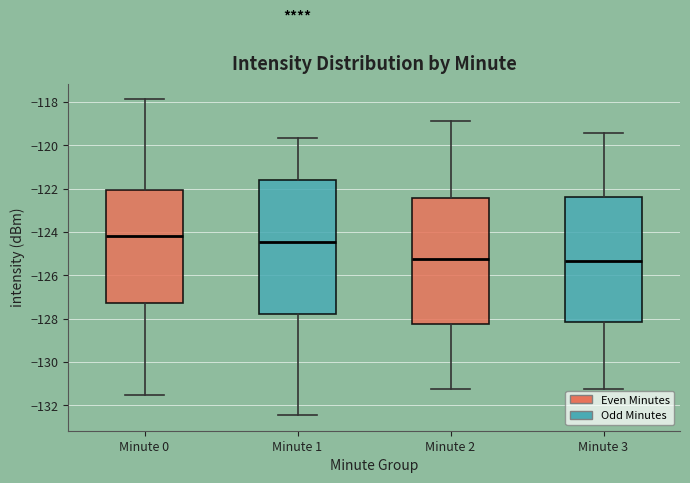

Where is the upper edge of the box for Minute 1 on the y-axis? The values are not printed on the chart, so give them approximately, as read against the axis.

-121.6